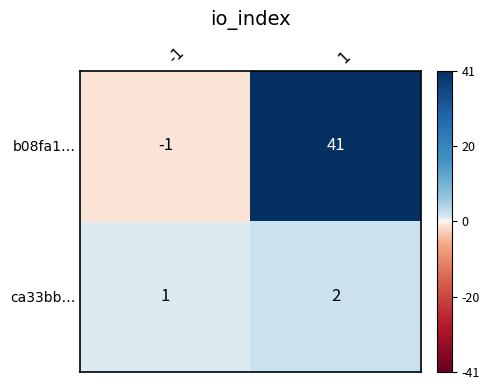

What is the sum of the ca33bb… values at -1 and 1?

3